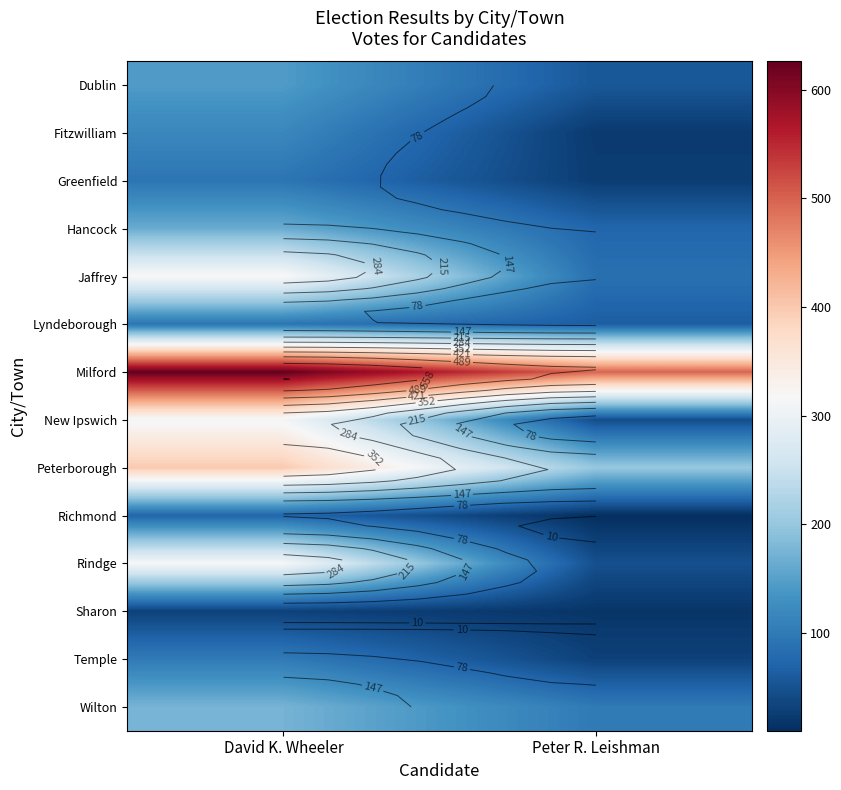

What value does the Temple series have at David K. Wheeler, to the nearest 10?

100